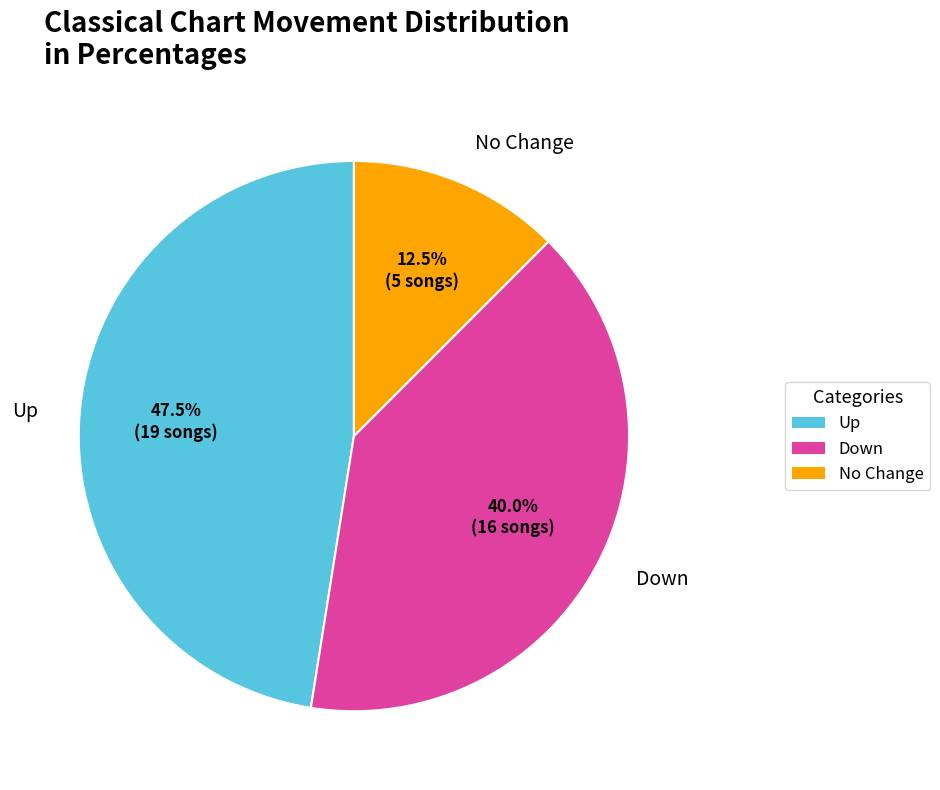

Rank the categories by value from highest to lowest.

Up, Down, No Change